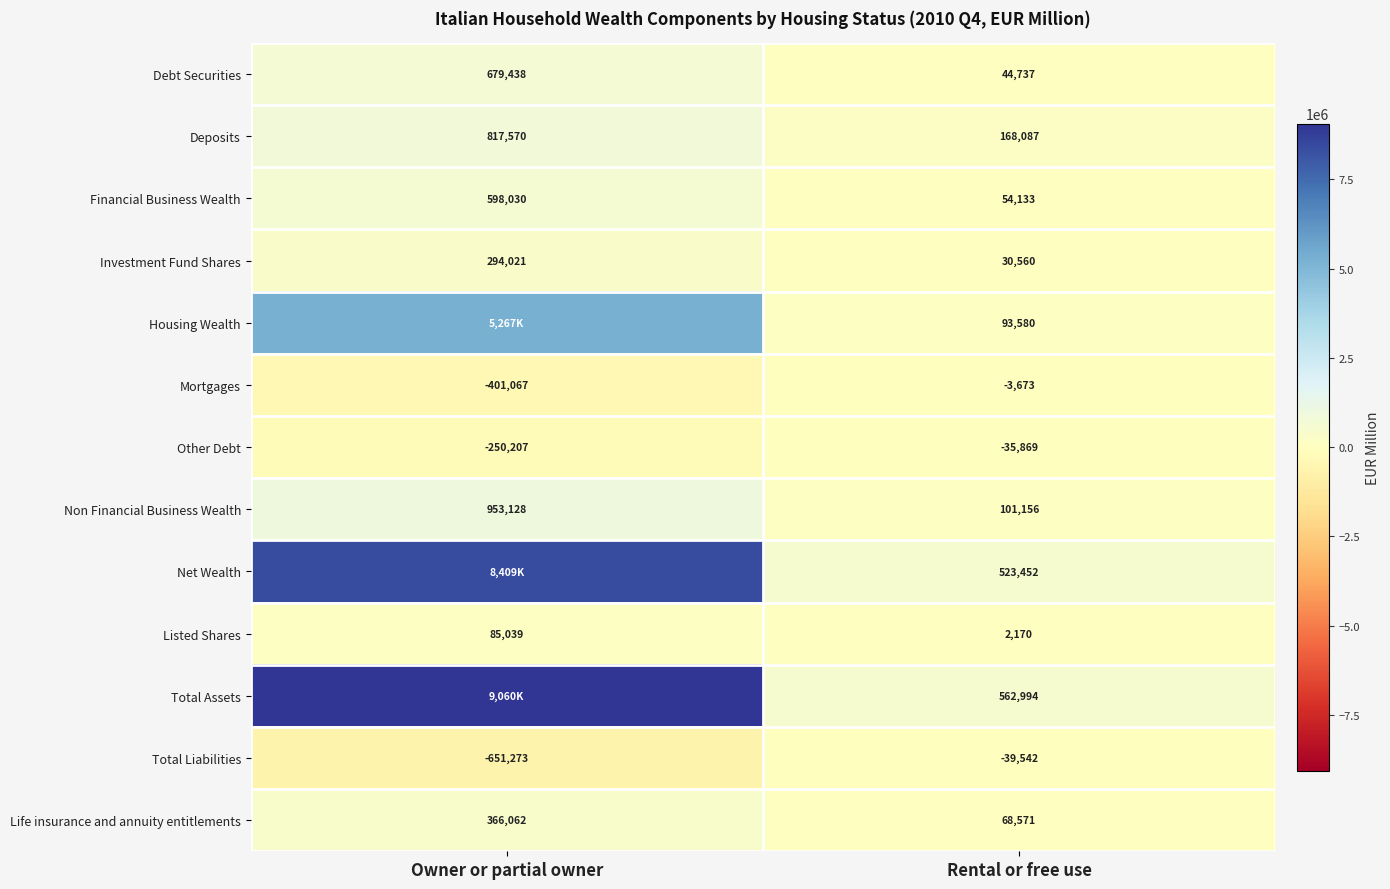

What is the greatest value displayed?

9060299.6